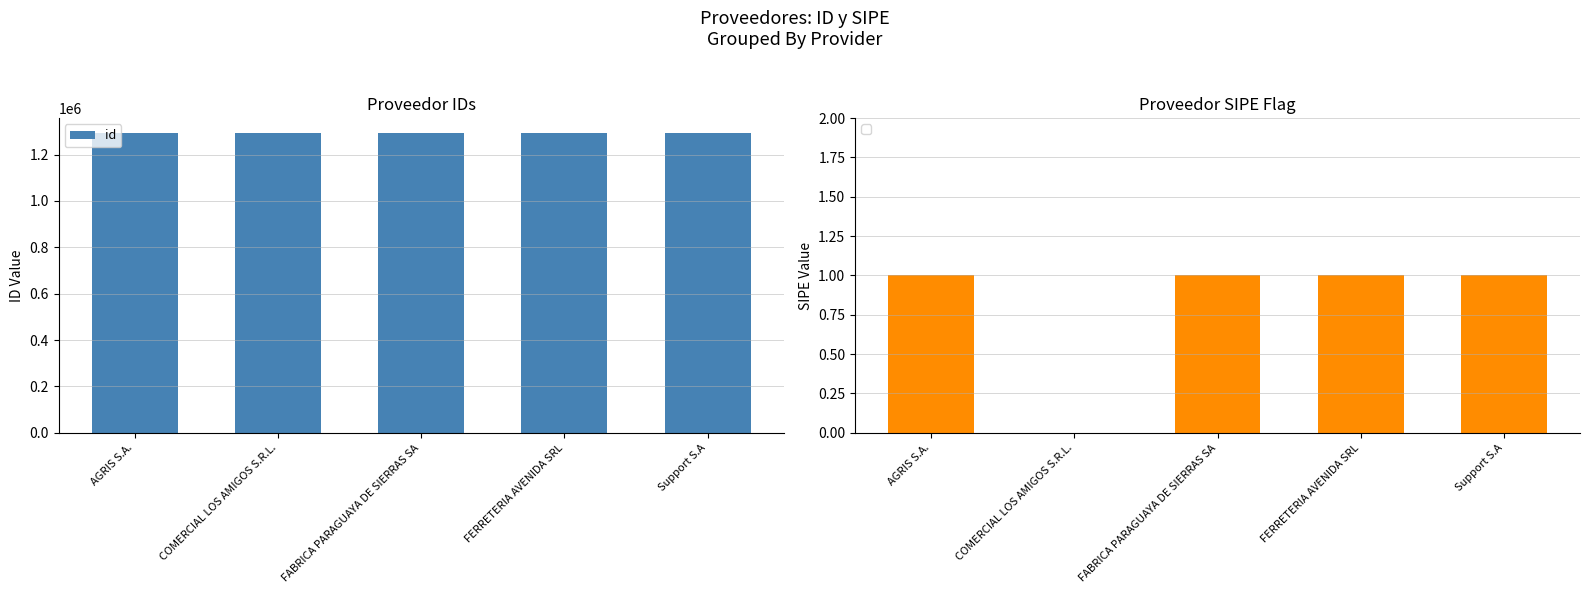

Where is the data nearest to the value 1292360?

FERRETERIA AVENIDA SRL